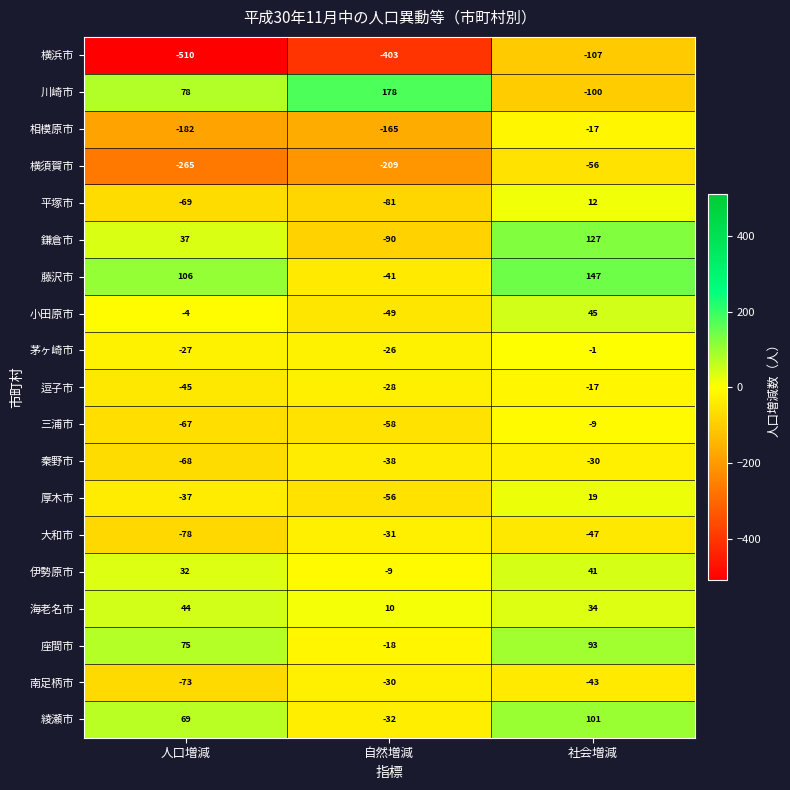

True or false: 南足柄市 has a value of -30 at 自然増減.

True